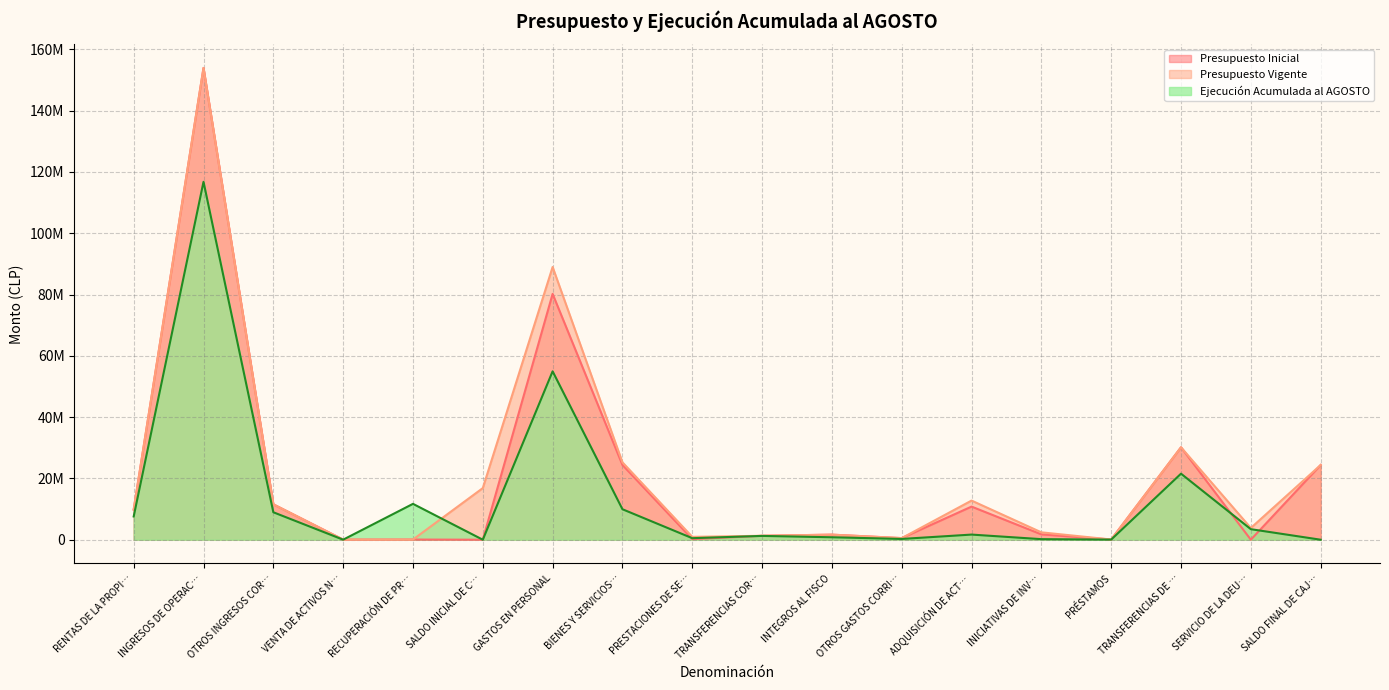

At which category does Presupuesto Inicial reach its first local peak?

INGRESOS DE OPERAC…